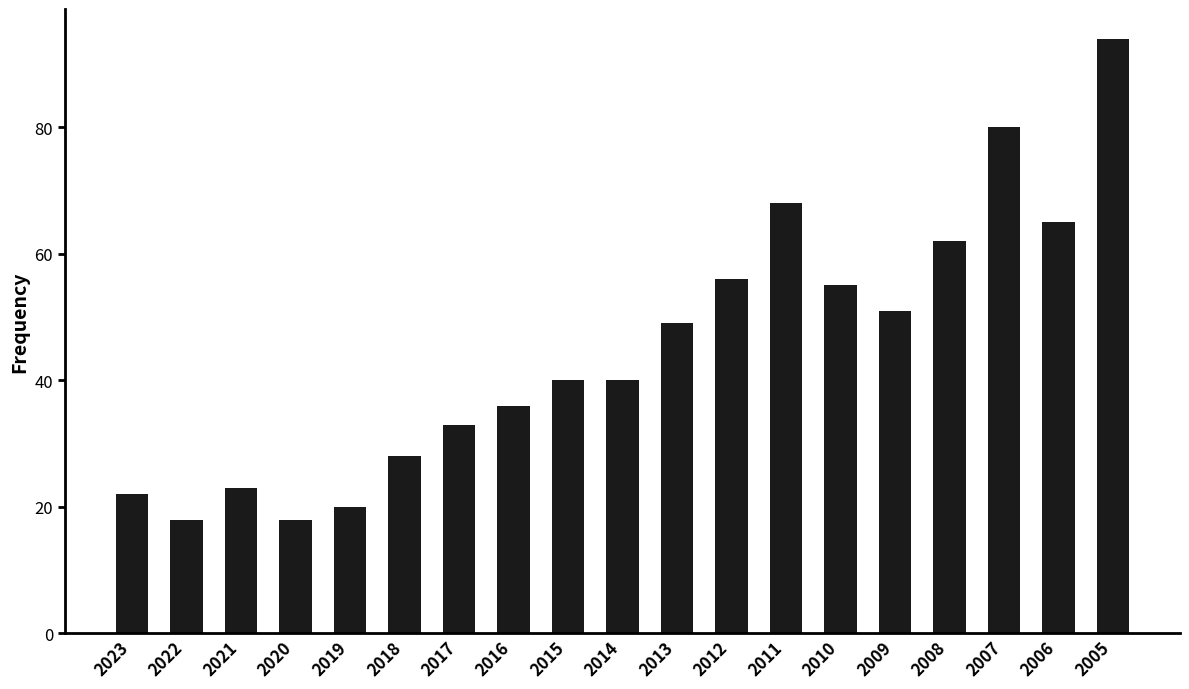

Reading left to right, transcribe all the data shown in this chart.

22	18	23	18	20	28	33	36	40	40	49	56	68	55	51	62	80	65	94